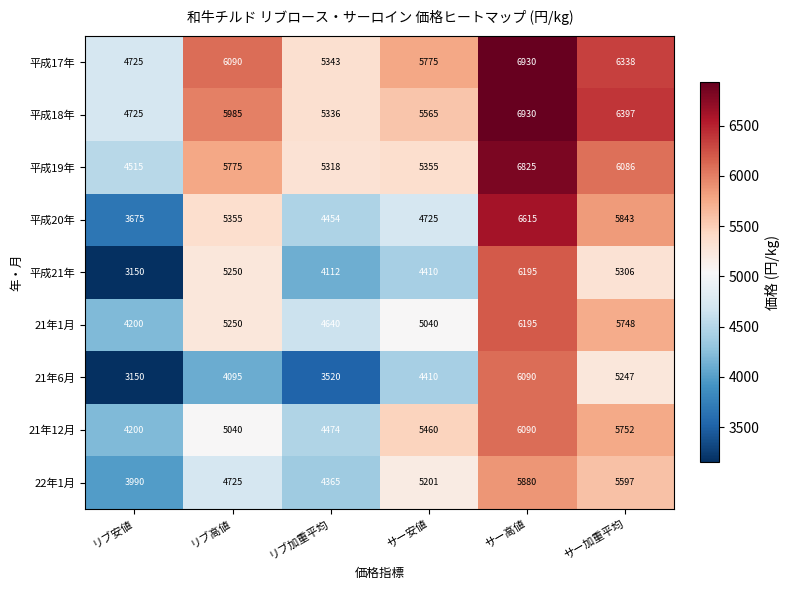

The value of 平成18年 at リブ安値 is 3163. True or false?

False